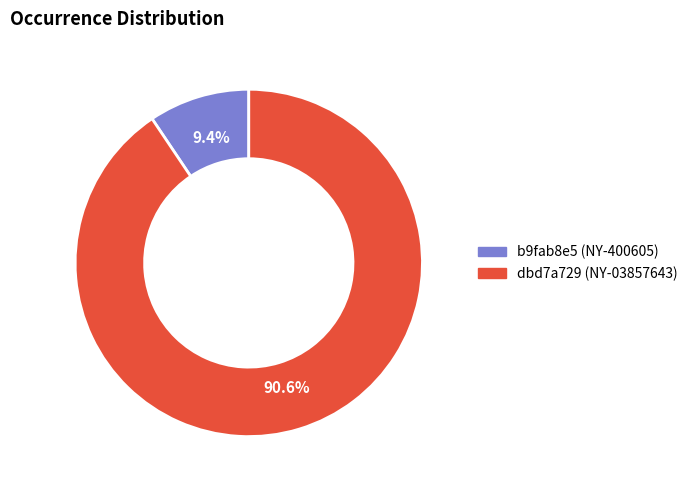

Does any single category account for the majority?

Yes